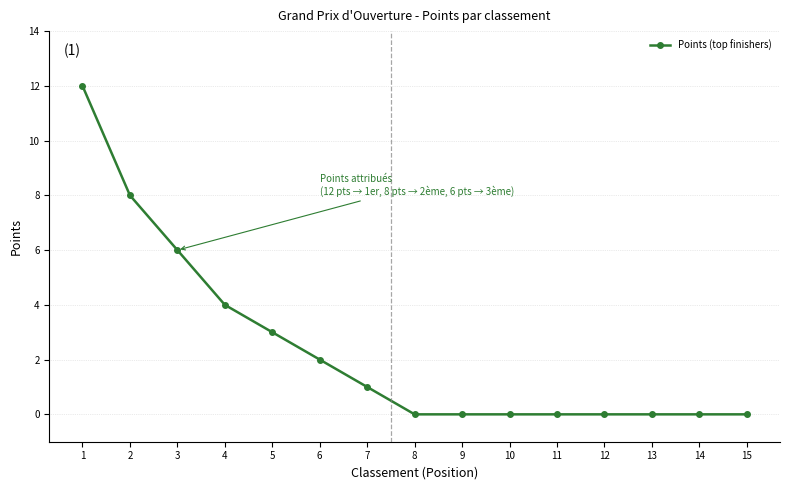

Reading right to left, list all the values displayed in this chart.

15=0	14=0	13=0	12=0	11=0	10=0	9=0	8=0	7=1	6=2	5=3	4=4	3=6	2=8	1=12